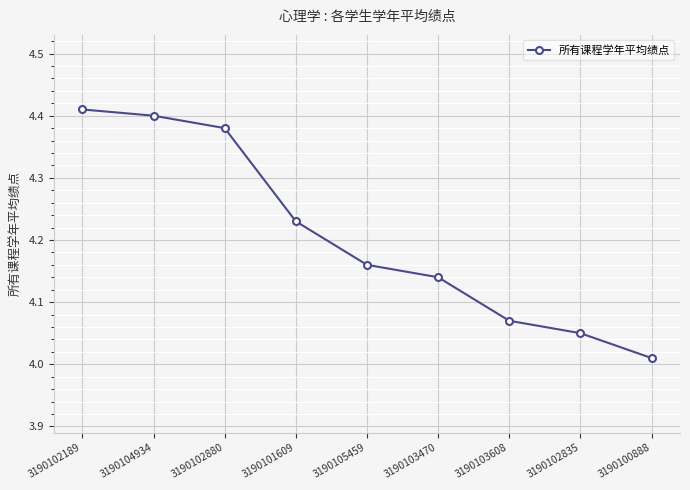

Which category has the highest value across all series?

3190102189